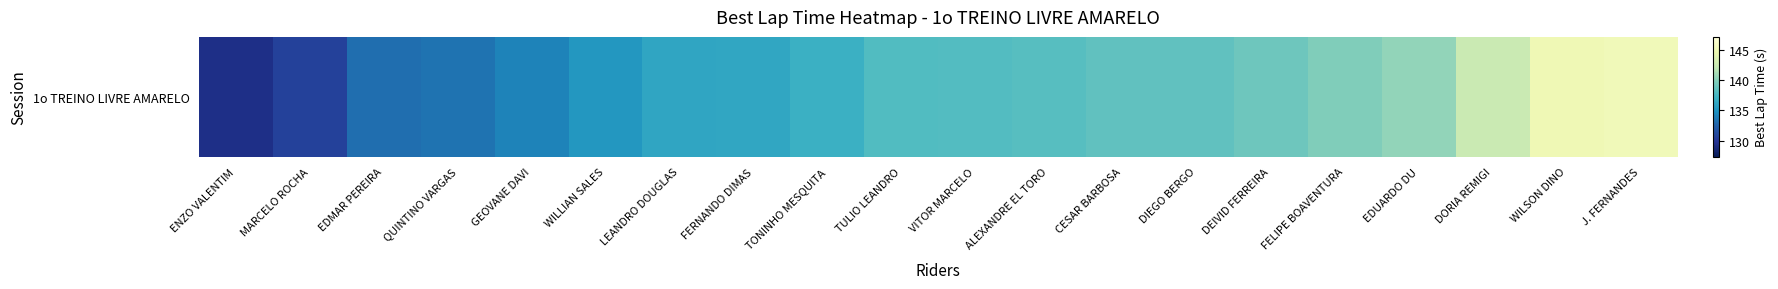

How many data points are less than 138?

10